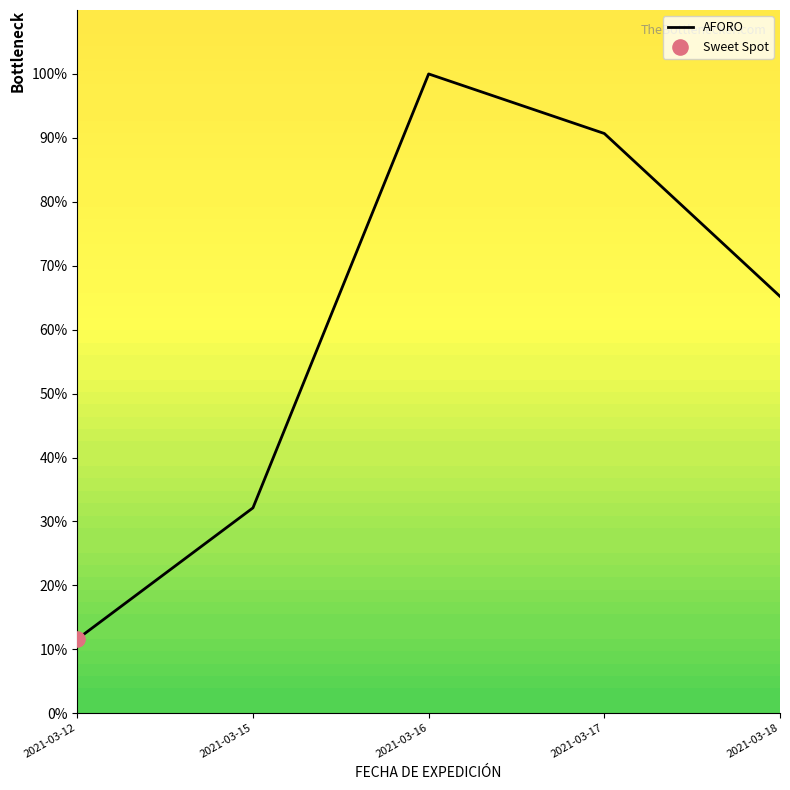

What is the change in value from 2021-03-16 to 2021-03-17?

-9.3